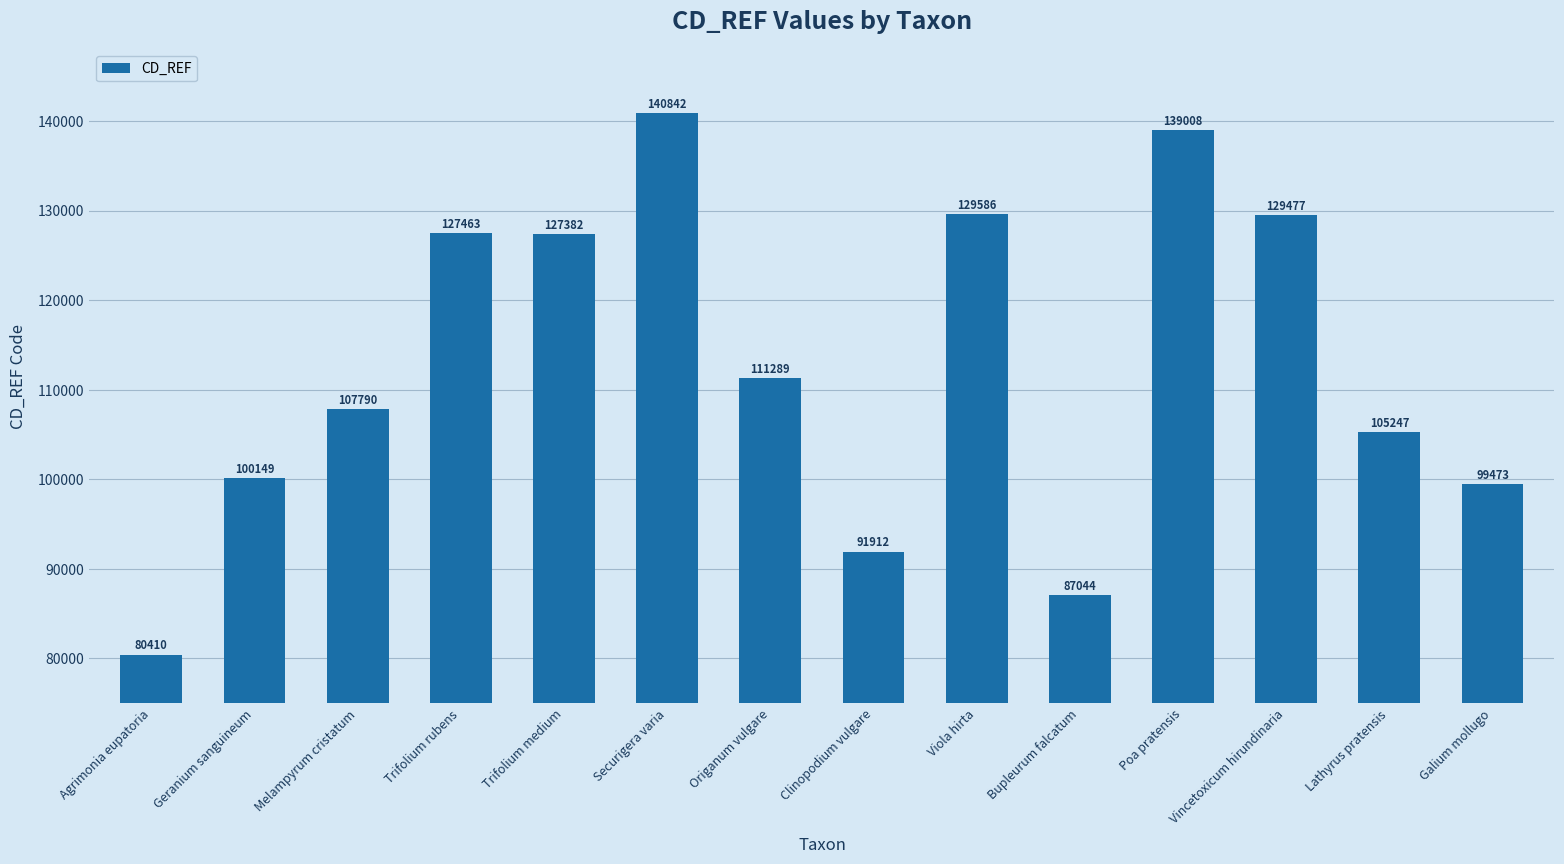

Reading left to right, list all the values displayed in this chart.

80410	100149	107790	127463	127382	140842	111289	91912	129586	87044	139008	129477	105247	99473